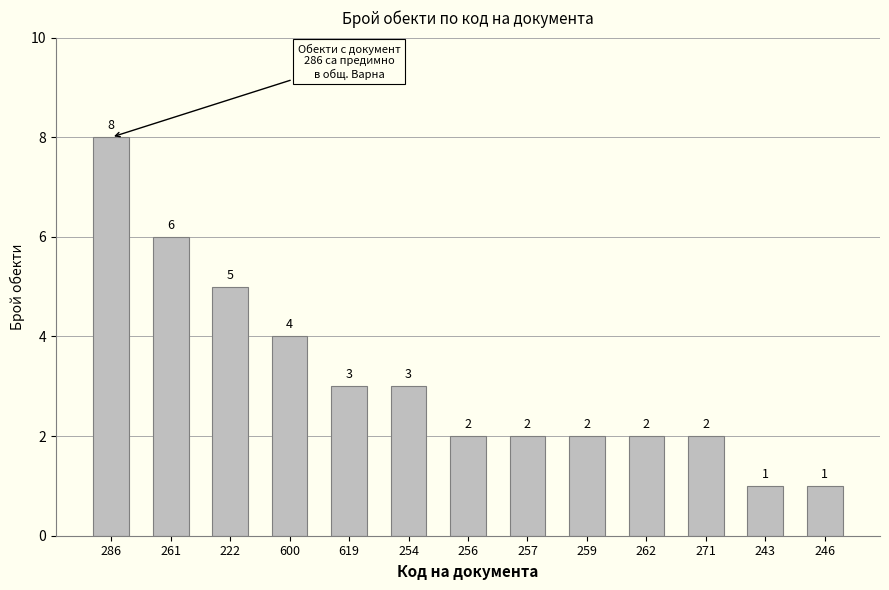

What is the greatest value displayed?

8